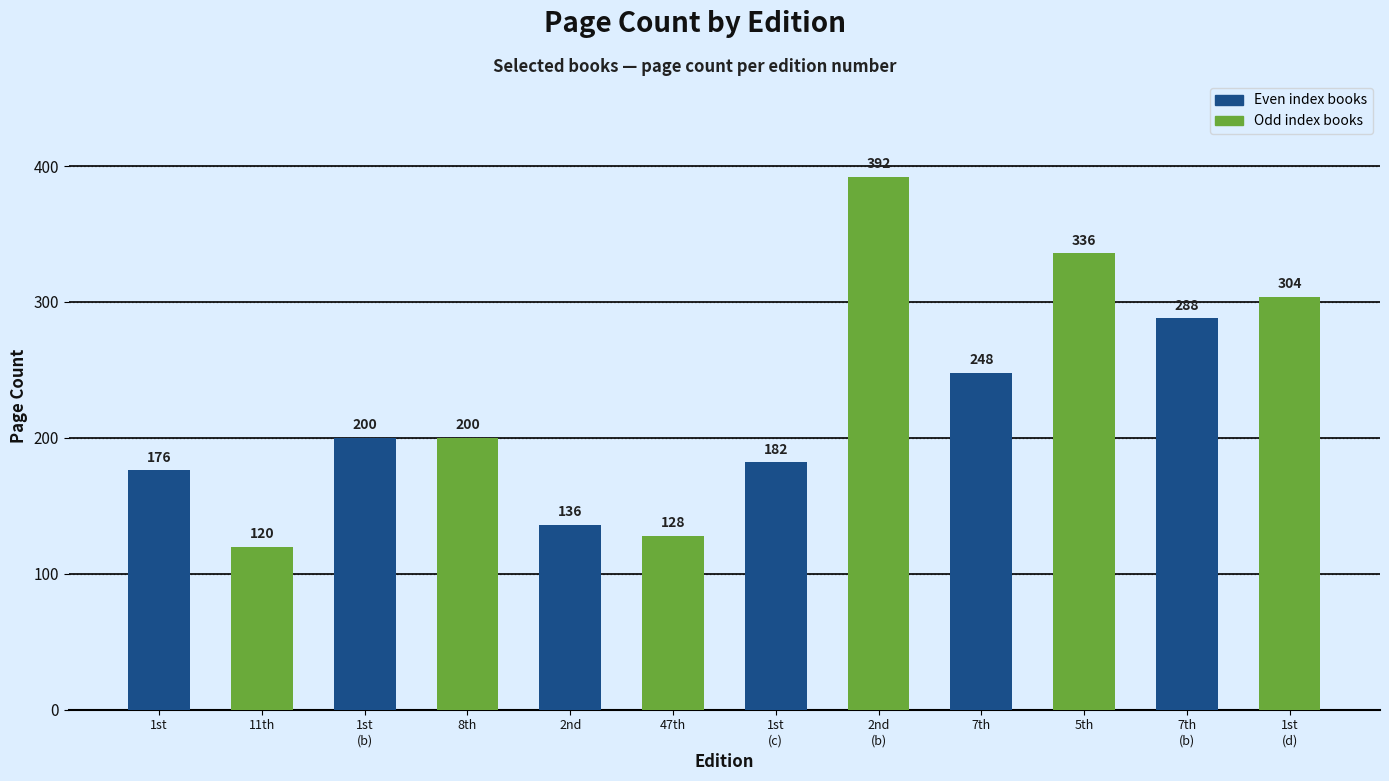

True or false: the data shows 484 at 7th
(b).

False